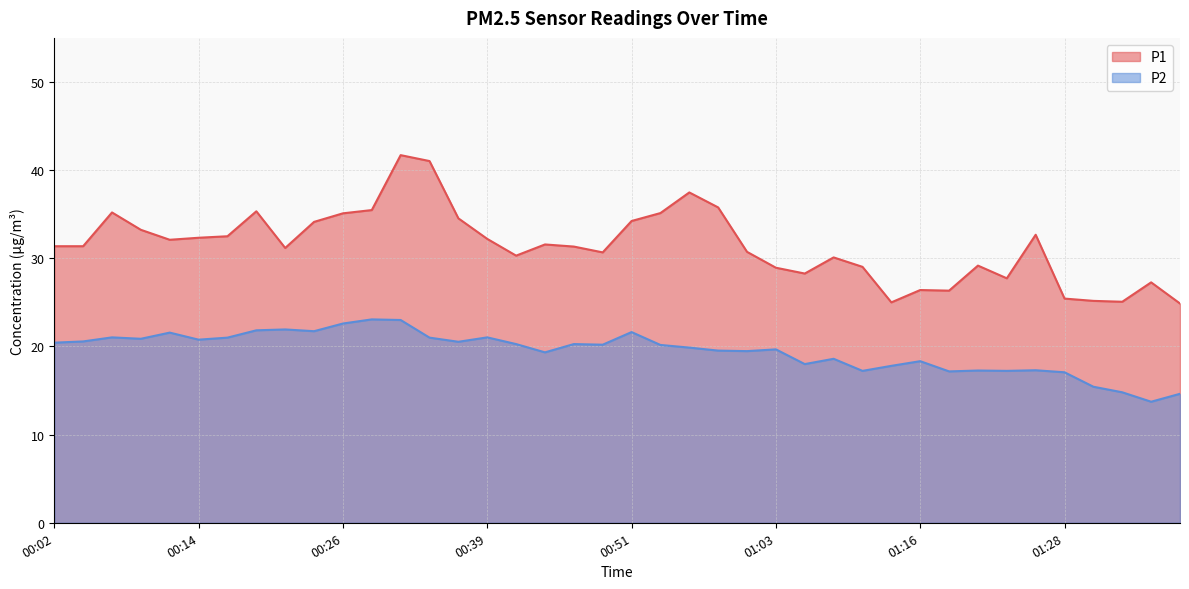

Reading right to left, list all the values displayed in this chart.

P1: 01:38=24.9	01:35=27.3	01:33=25.1	01:30=25.2	01:28=25.4	01:25=32.7	01:23=27.7	01:20=29.2	01:18=26.3	01:16=26.4	01:13=25.0	01:11=29.0	01:08=30.1	01:06=28.3	01:03=28.9	01:01=30.7	00:58=35.8	00:56=37.5	00:53=35.1	00:51=34.2	00:48=30.7	00:46=31.3	00:44=31.6	00:41=30.3	00:39=32.2	00:36=34.5	00:34=41.0	00:31=41.7	00:29=35.5	00:26=35.1	00:24=34.1	00:21=31.2	00:19=35.3	00:16=32.5	00:14=32.3	00:11=32.1	00:09=33.2	00:07=35.2	00:04=31.4	00:02=31.4
P2: 01:38=14.6	01:35=13.7	01:33=14.8	01:30=15.4	01:28=17.1	01:25=17.3	01:23=17.2	01:20=17.3	01:18=17.2	01:16=18.3	01:13=17.8	01:11=17.2	01:08=18.6	01:06=18.0	01:03=19.7	01:01=19.5	00:58=19.5	00:56=19.9	00:53=20.2	00:51=21.6	00:48=20.2	00:46=20.3	00:44=19.3	00:41=20.3	00:39=21.0	00:36=20.5	00:34=21.0	00:31=23.0	00:29=23.1	00:26=22.6	00:24=21.7	00:21=21.9	00:19=21.8	00:16=21.0	00:14=20.8	00:11=21.6	00:09=20.9	00:07=21.0	00:04=20.6	00:02=20.4